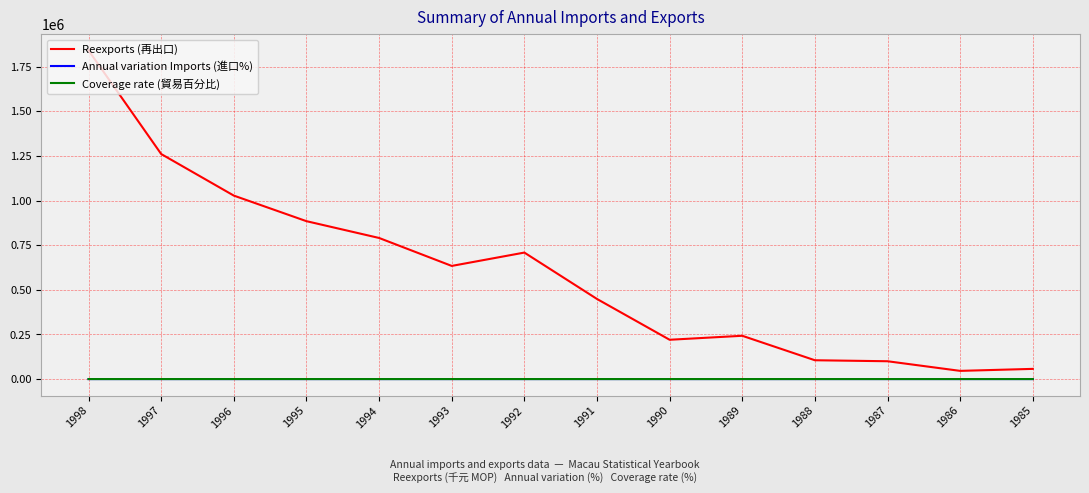

What is the sum of all Coverage rate (貿易百分比) values?

1461.9